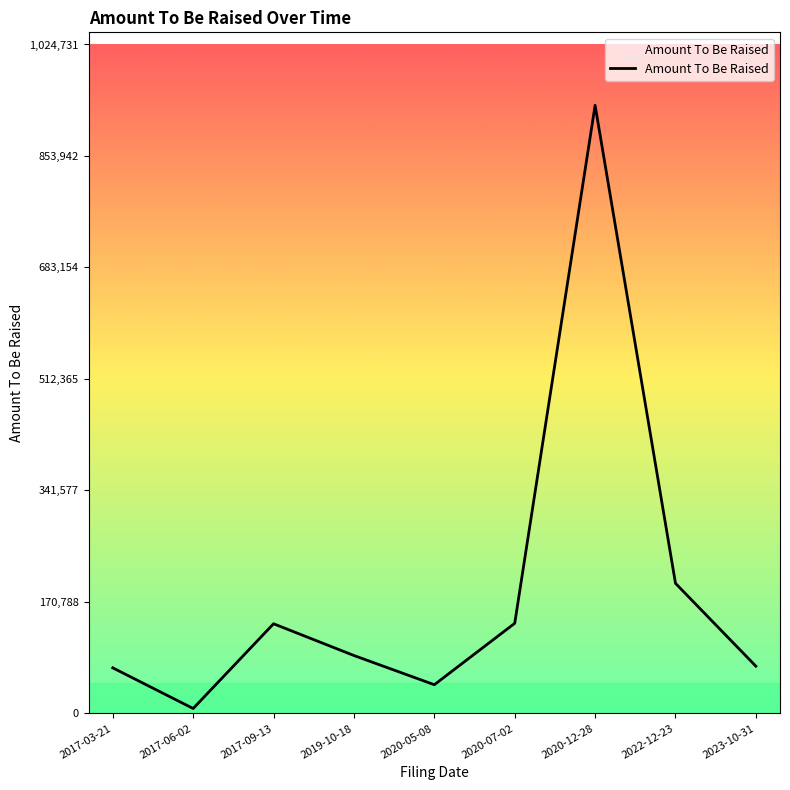

True or false: the data shows 88650 at 2019-10-18.

True